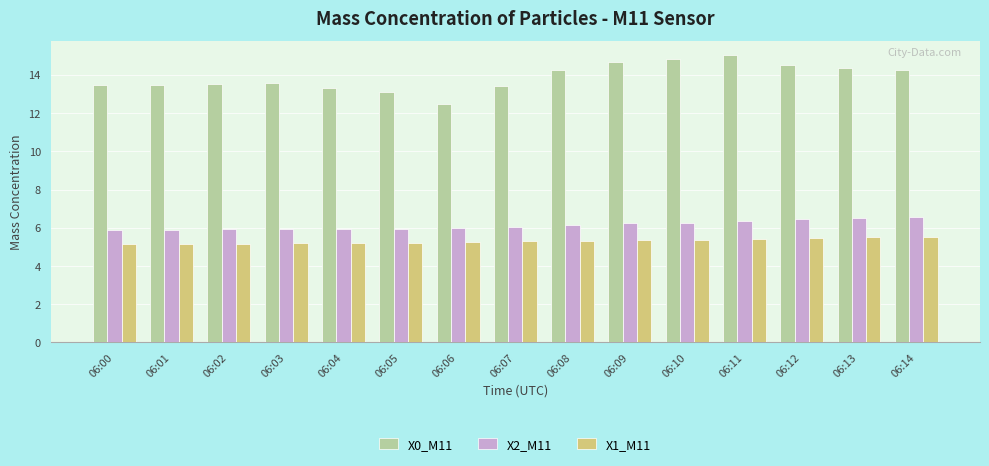

What is the maximum value shown in the chart?

15.0